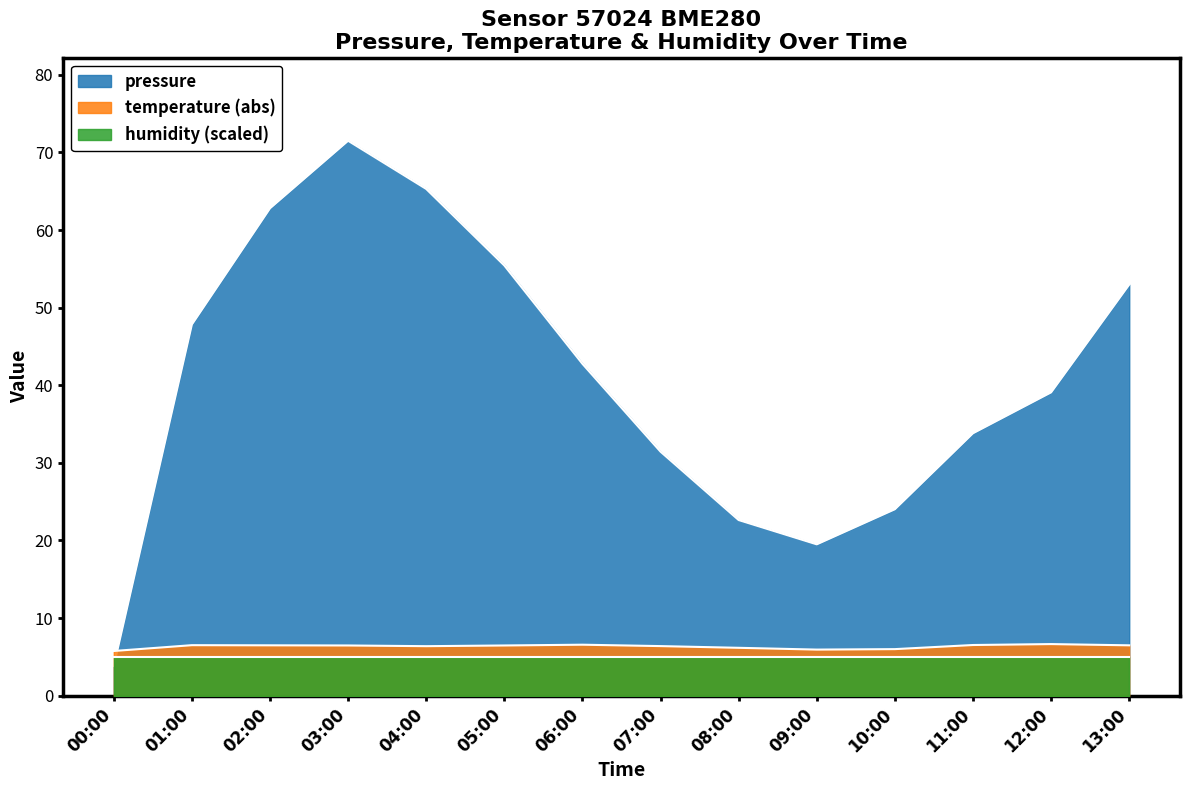

Which series ends up on top after the final intersection of temperature and pressure?

pressure